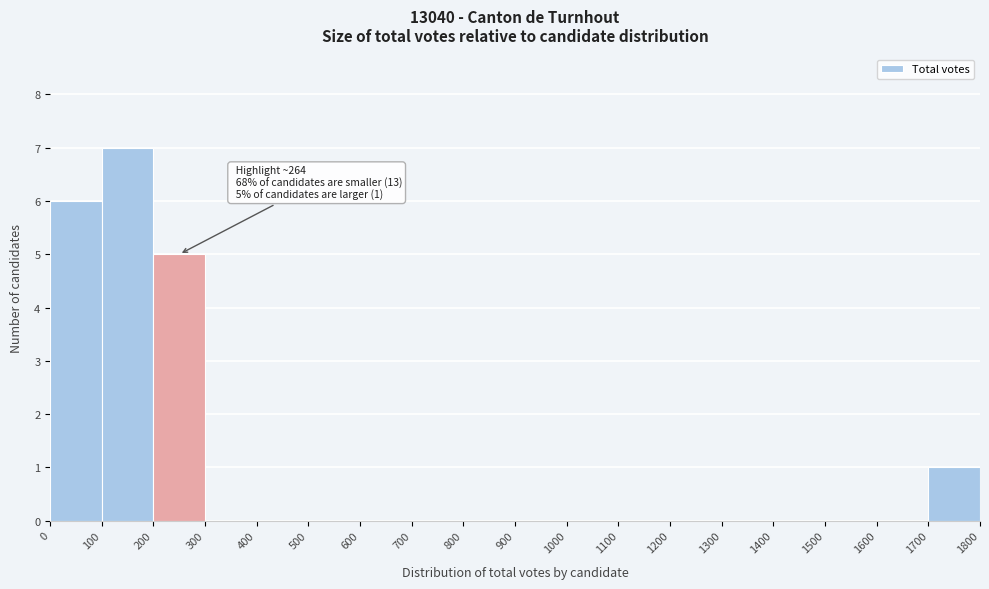

Over which range of the x-axis is the bar tallest?

100 to 200